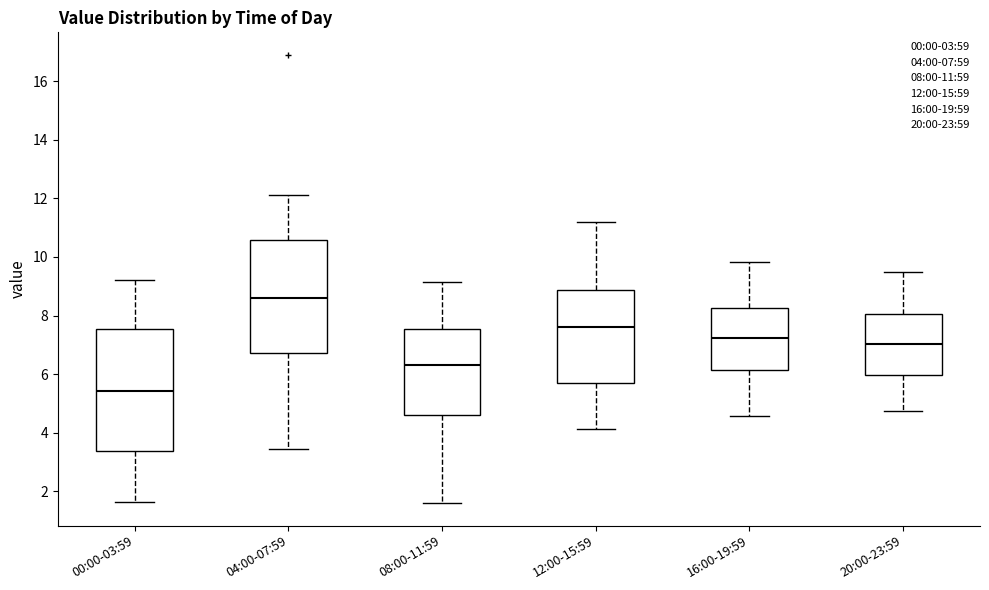

Comparing the boxes themselves (not the whiskers), which one is the tallest?

00:00-03:59